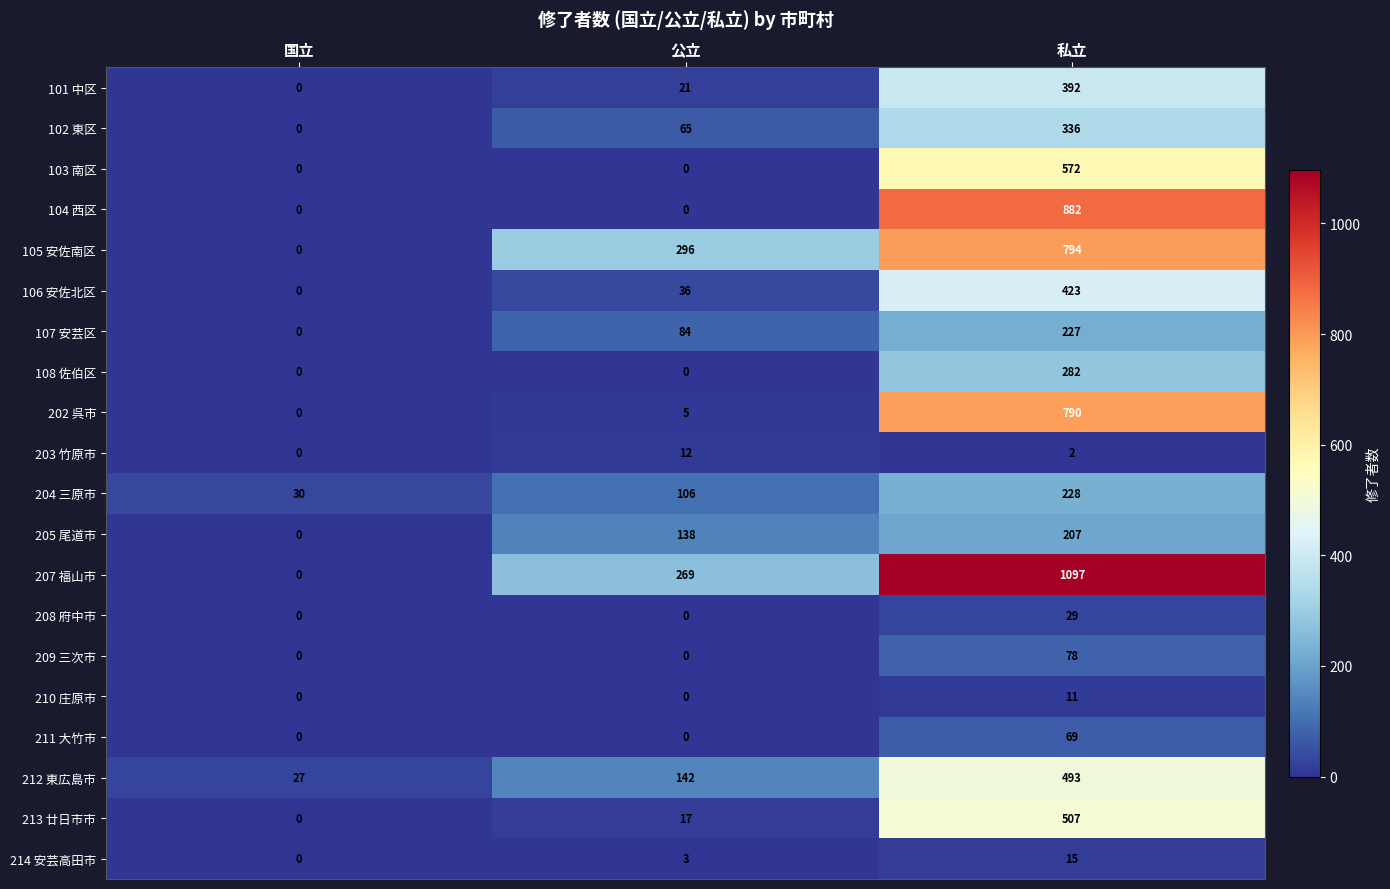

What is the spread (max minus min) of values at 国立?

30